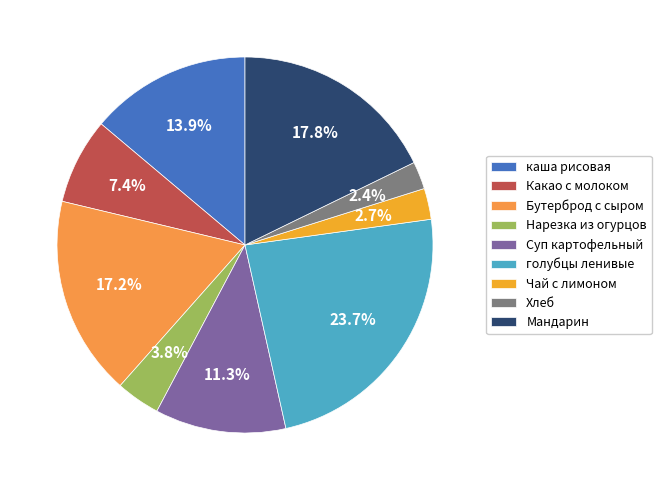

What percentage do Чай с лимоном and Нарезка из огурцов together represent?

6.5%